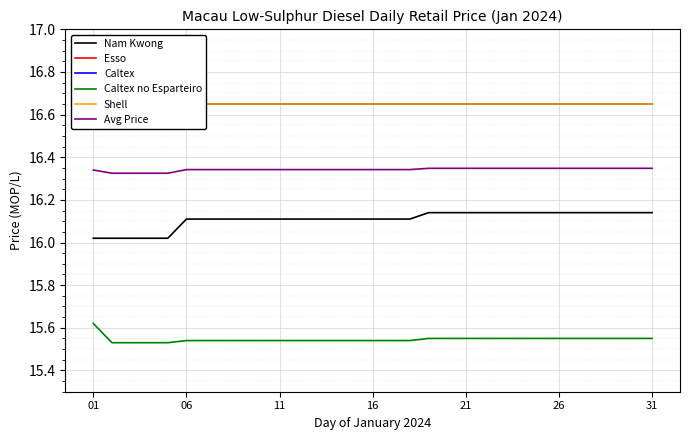

Where is Shell nearest to the value 16?

01